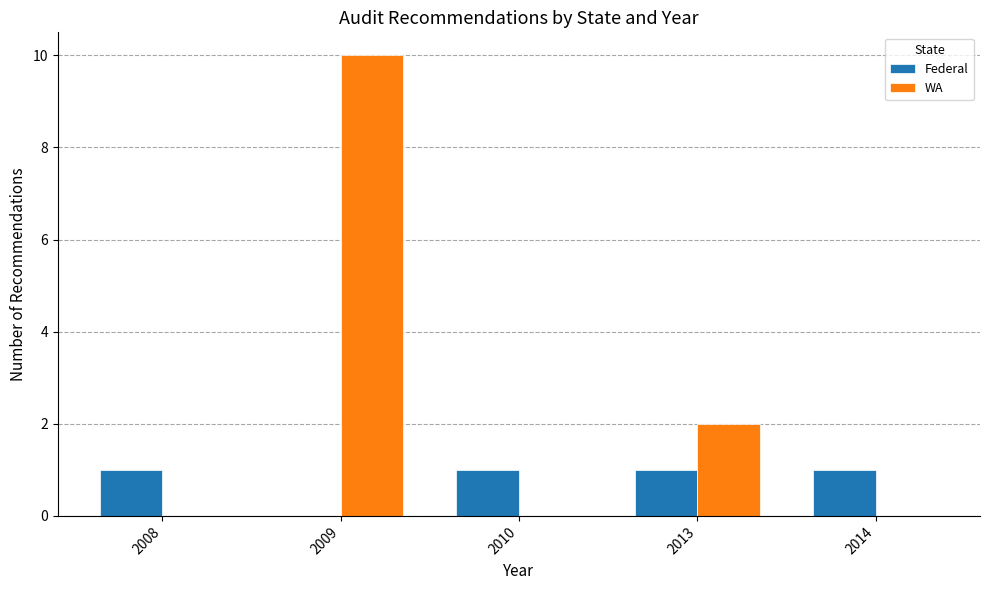

Does the chart contain stacked bars?

No